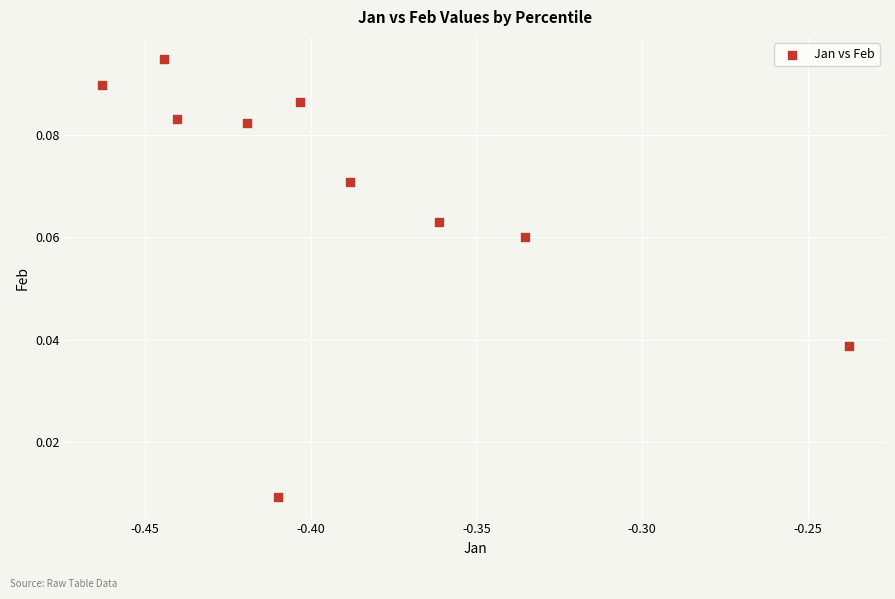

What is the average X value?

-0.4